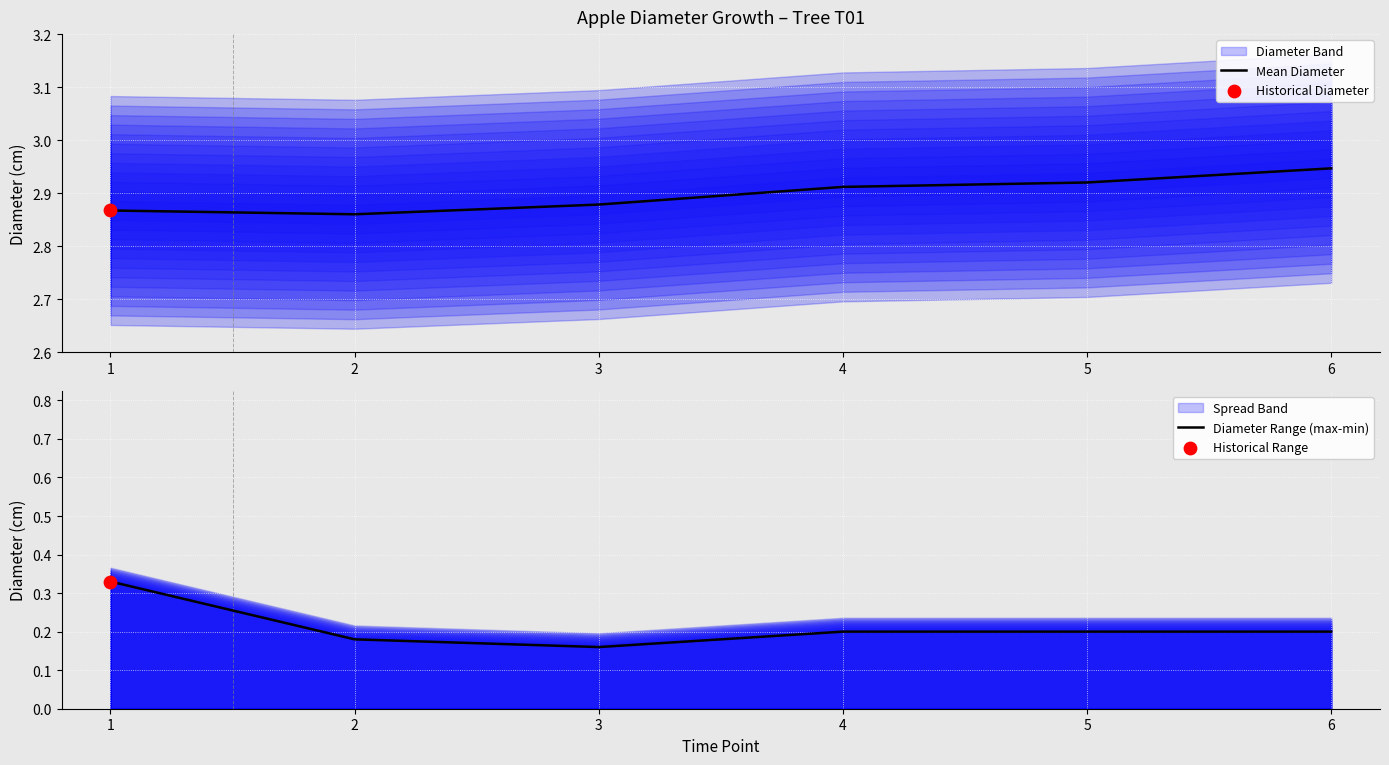

At which category is the sum across all series the highest?

1